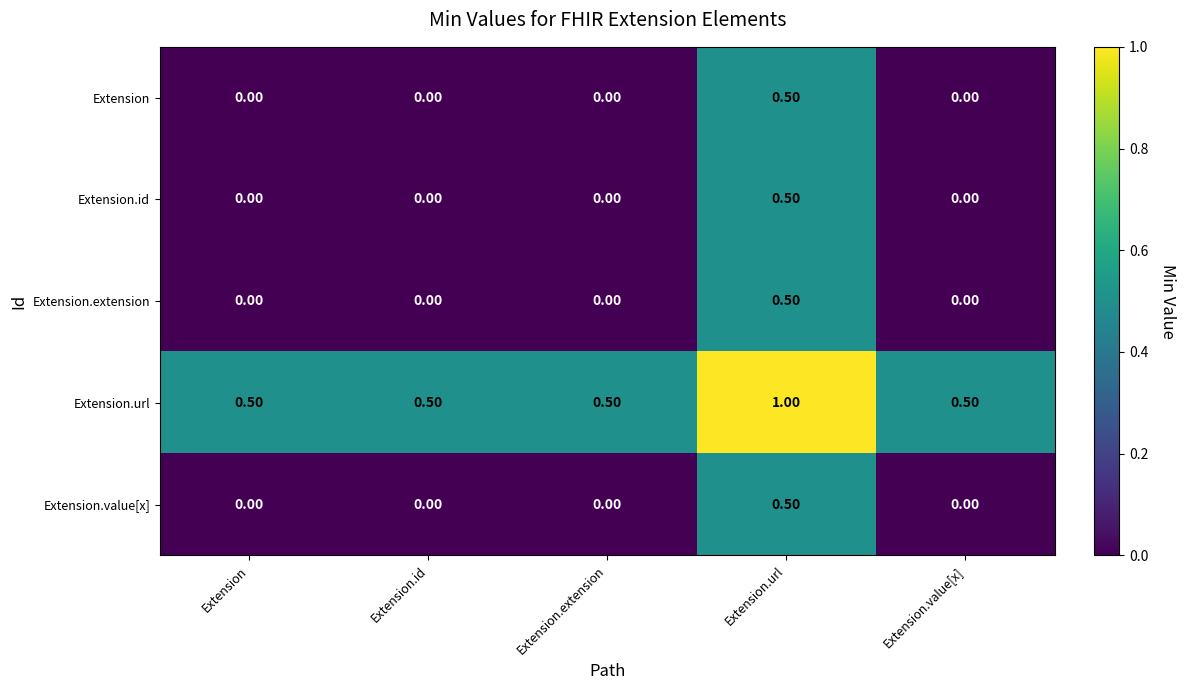

What is the sum of the Extension.value[x] values at Extension.url and Extension.id?

0.5